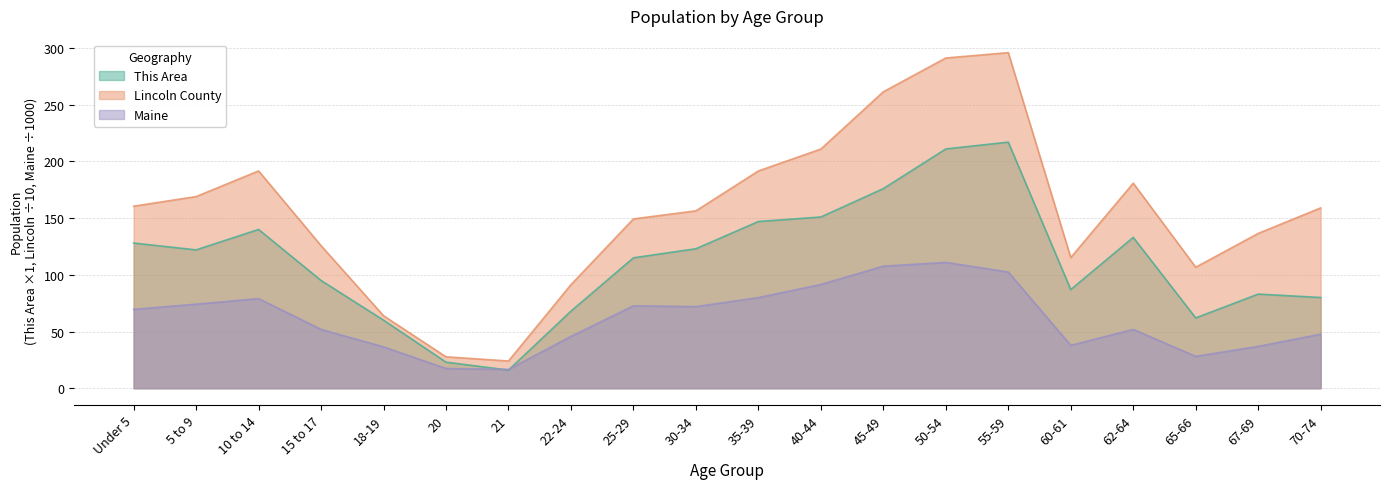

At 30-34, list the series in order from largest to smallest.

Lincoln County, This Area, Maine